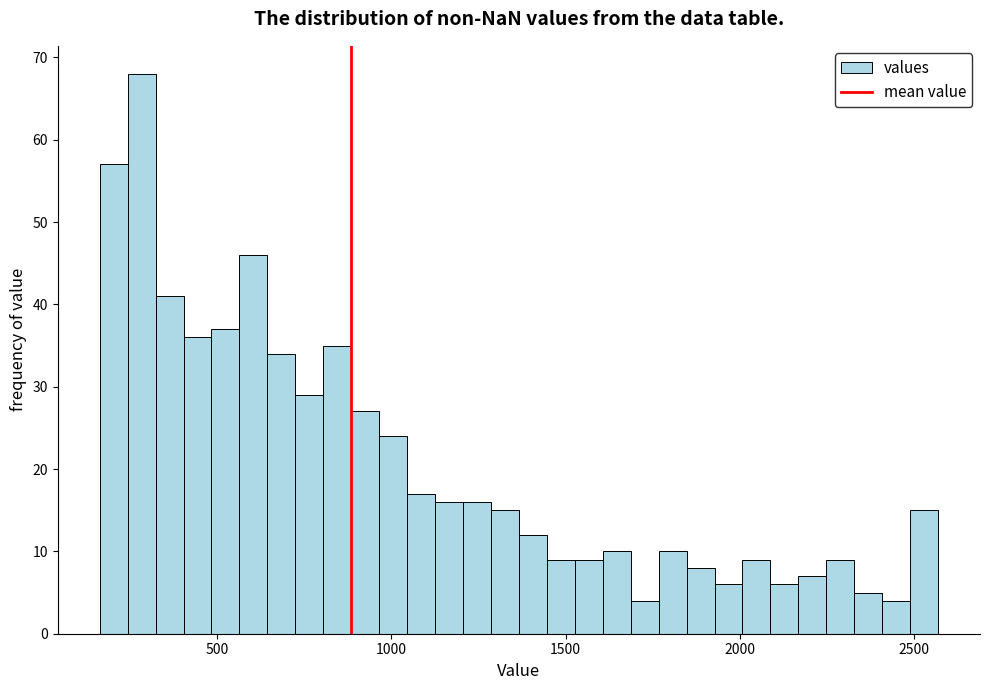

Read against the x-axis, roughly where is the centre of the tallest bar?

300